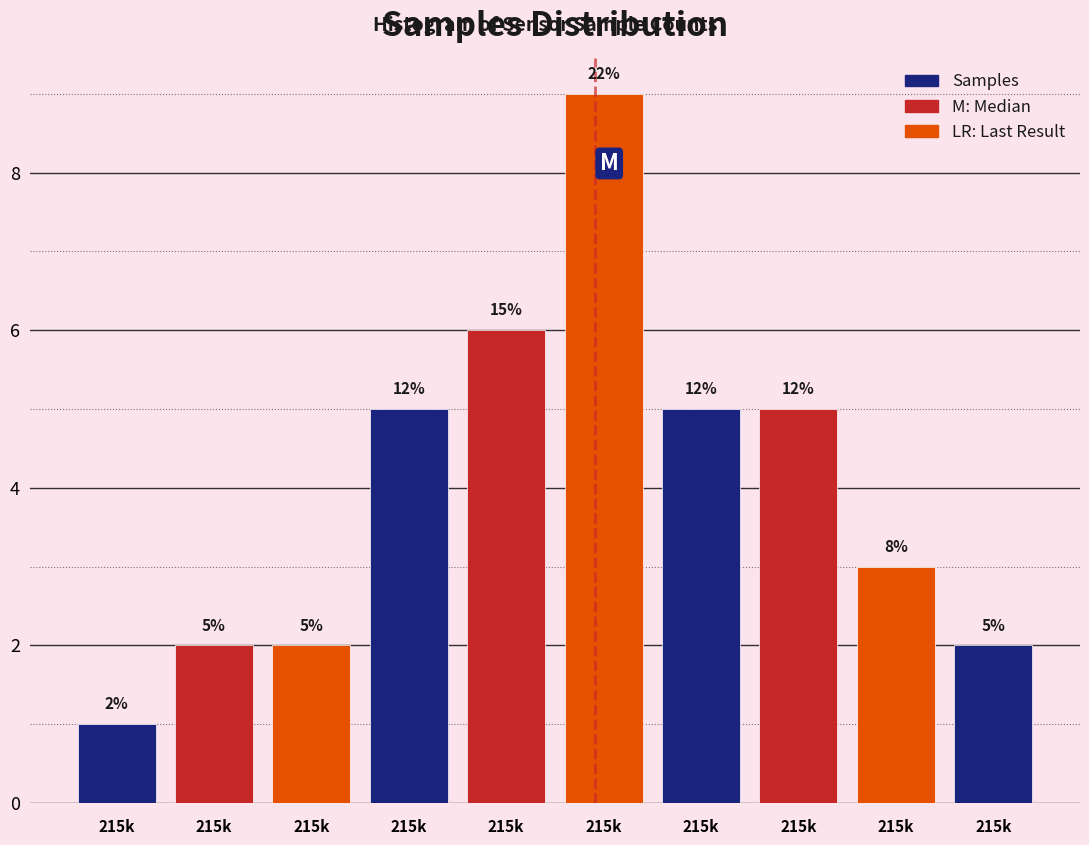

How many bars are there in total?

10